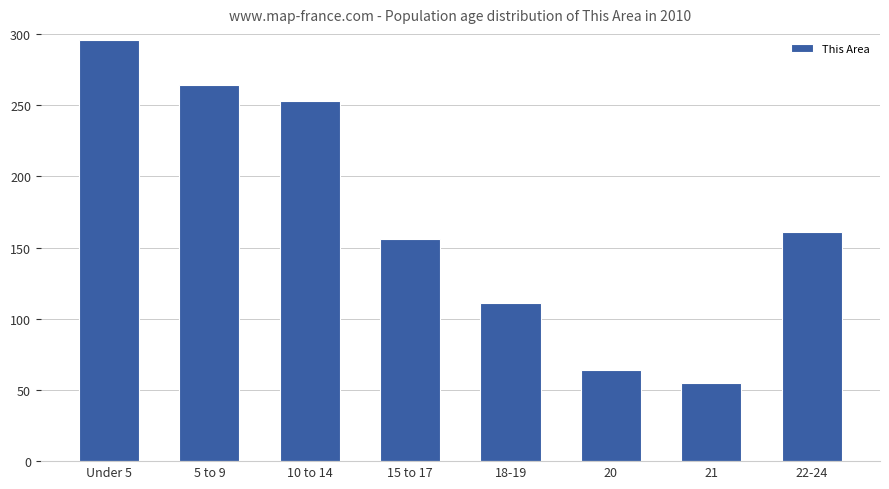

True or false: the data shows 61 at 15 to 17.

False